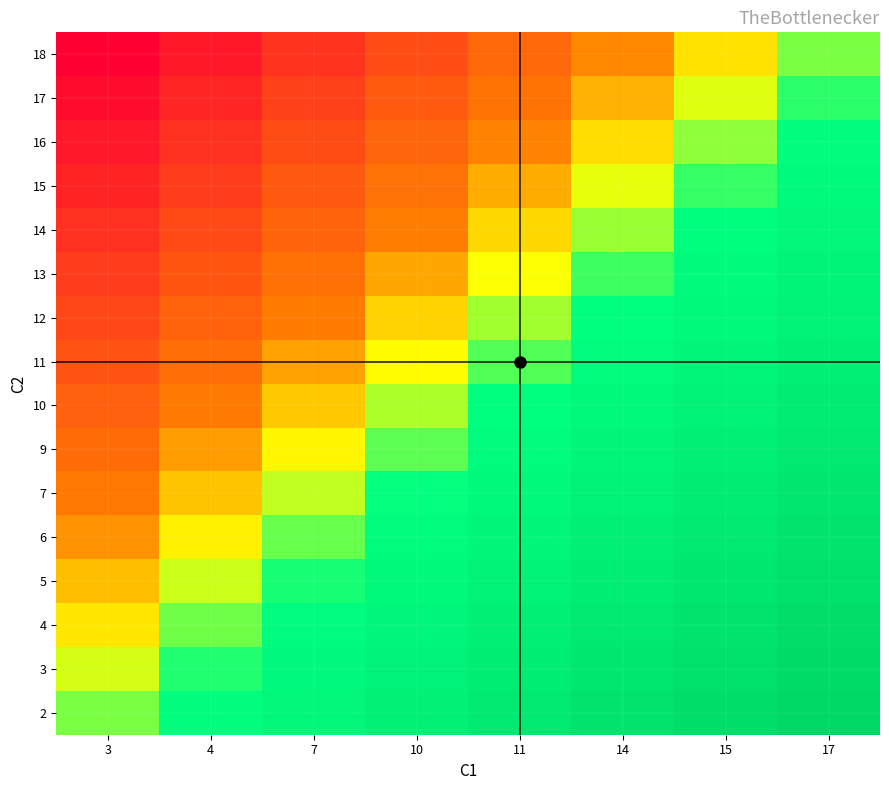

What is the total value across all series at 3?

-8.0